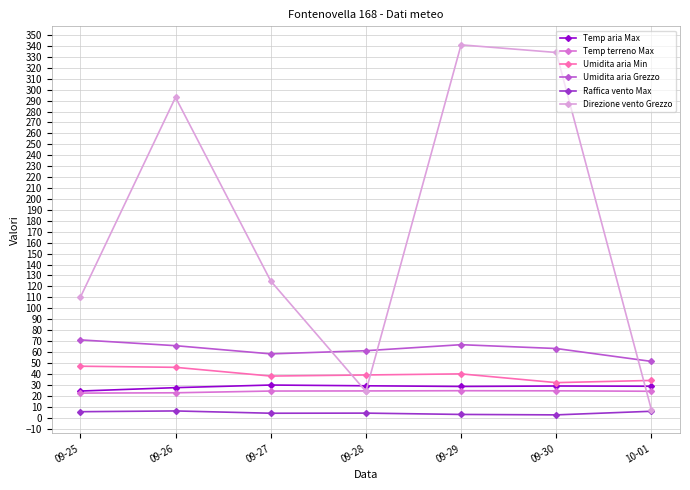

What is the value of the Umidita aria Min point at the 4th from the left?

39.0